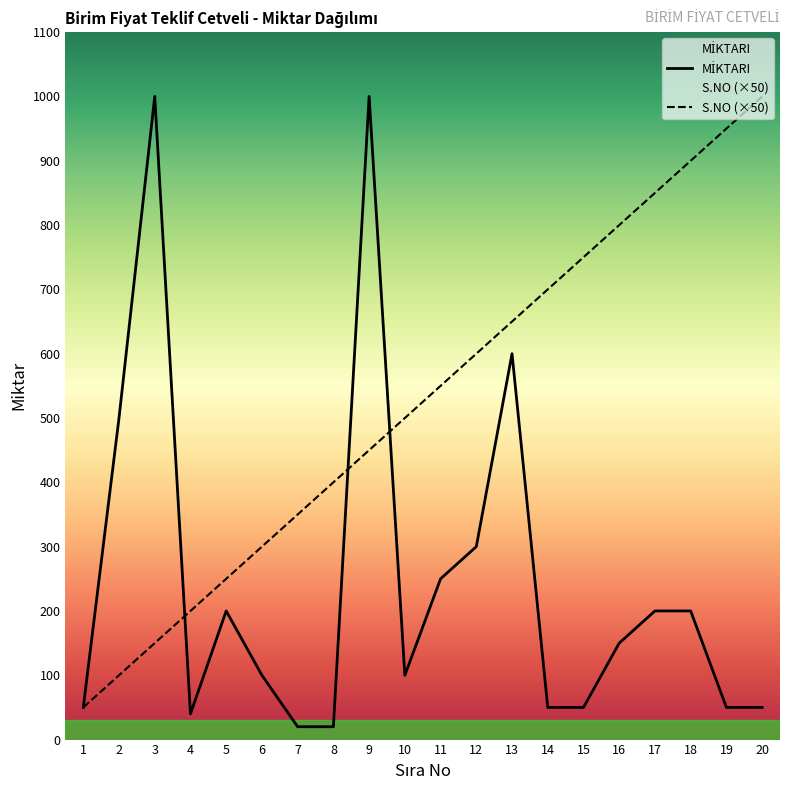

What is the value of the MİKTARI point at the 2nd from the left?

500